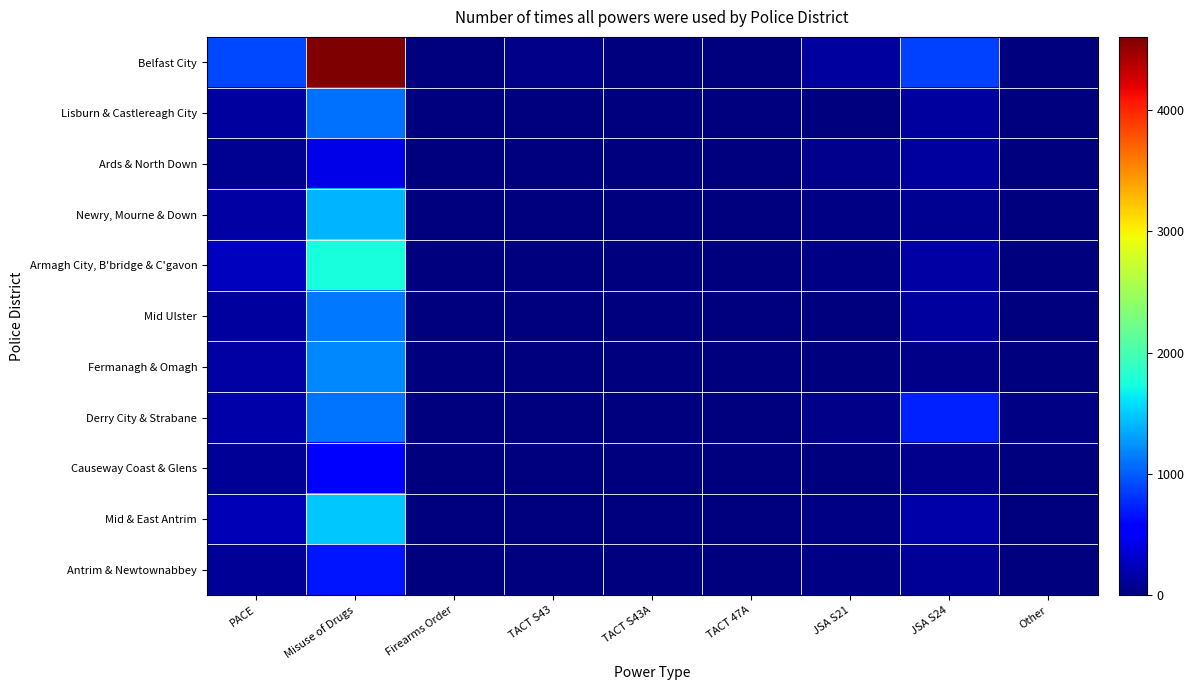

What is the greatest value displayed?

4603